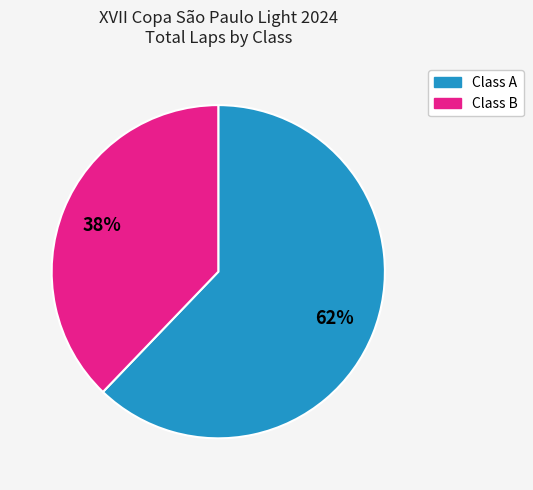

To the nearest percent, what is the average slice percentage?

50%